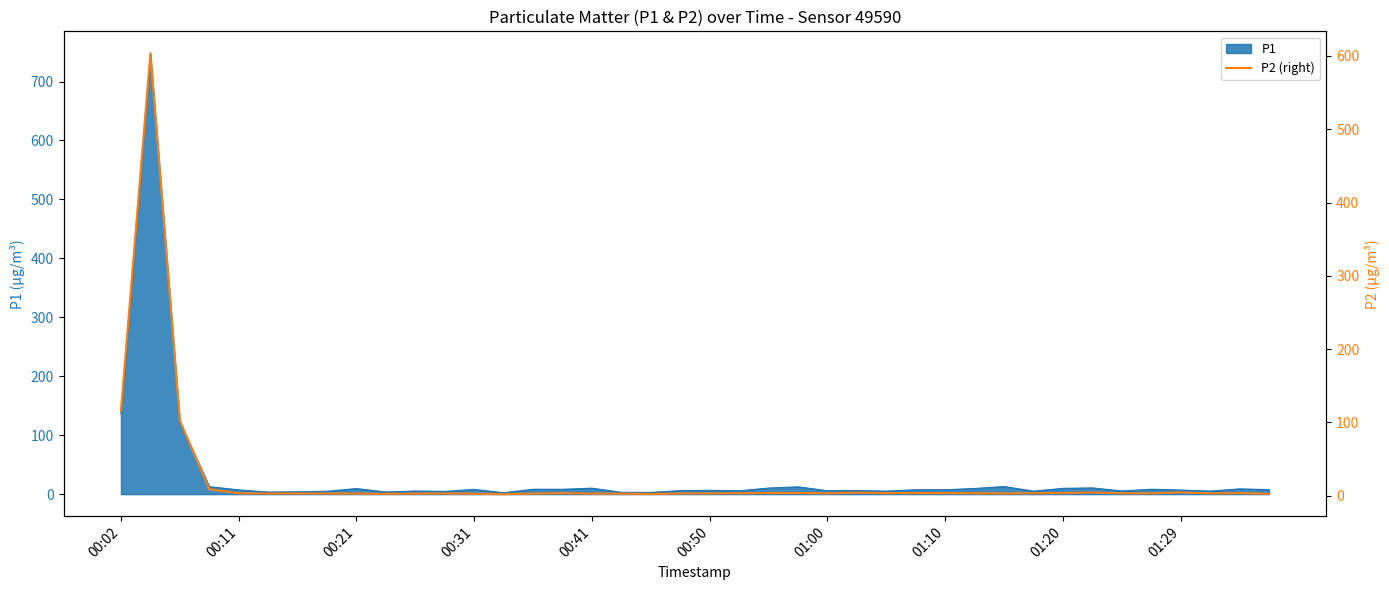

How many interior local valleys (lower than both neighbors) does the data have?

9